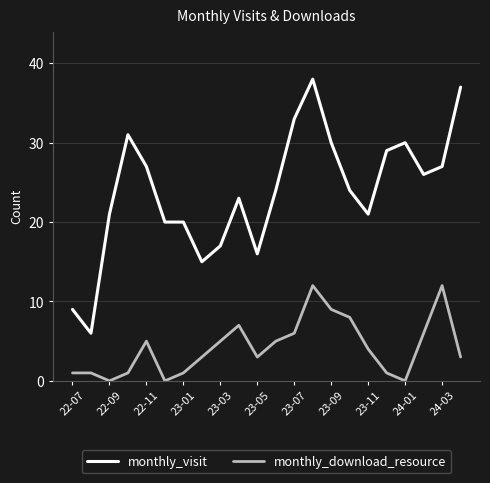

What is the difference between the maximum and second lowest values in the monthly_visit series?

29